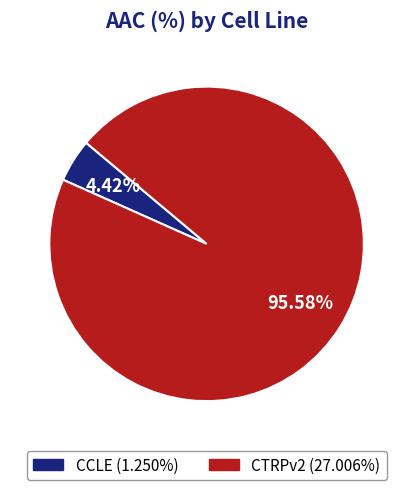

To the nearest percent, what percentage of the pie is CCLE?

4%